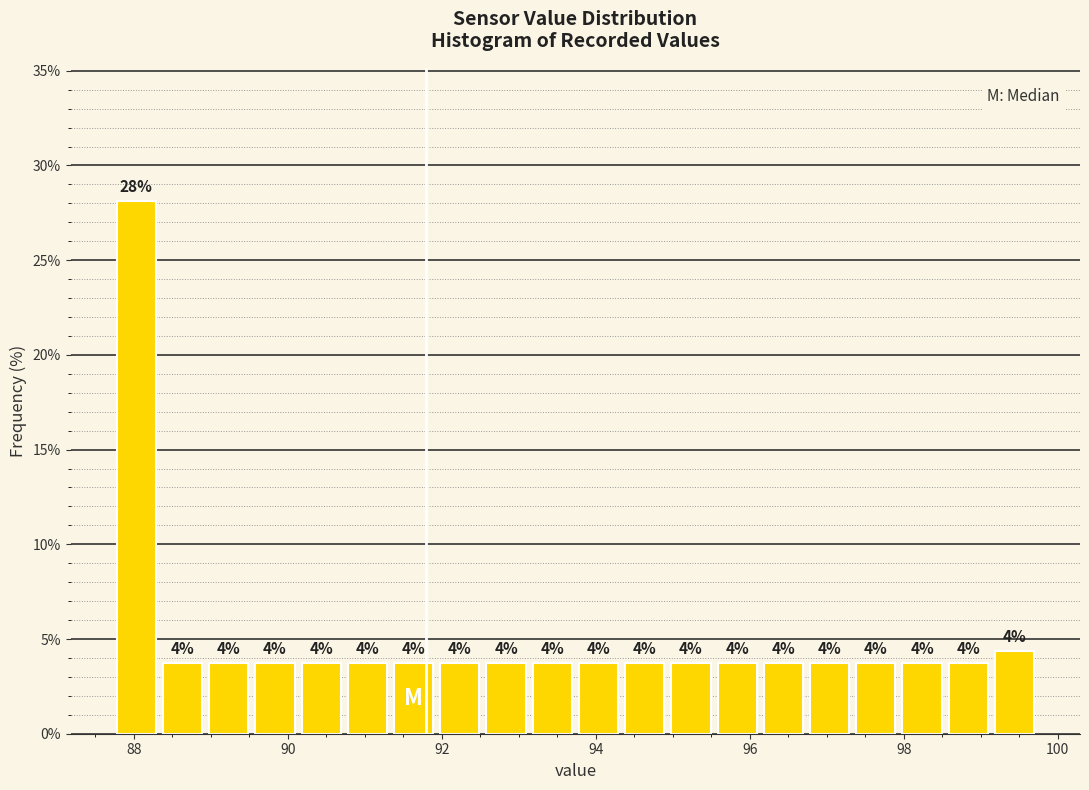

Read against the x-axis, roughly where is the centre of the tallest bar?

88.0